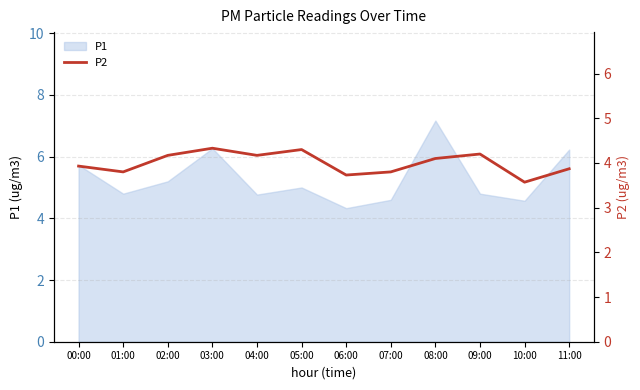

What is the difference between the maximum and minimum values?

0.8